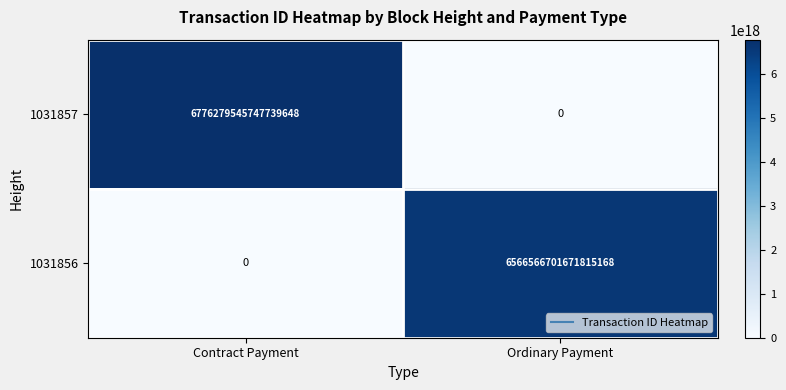

Which series has the largest total across all categories?

1031857